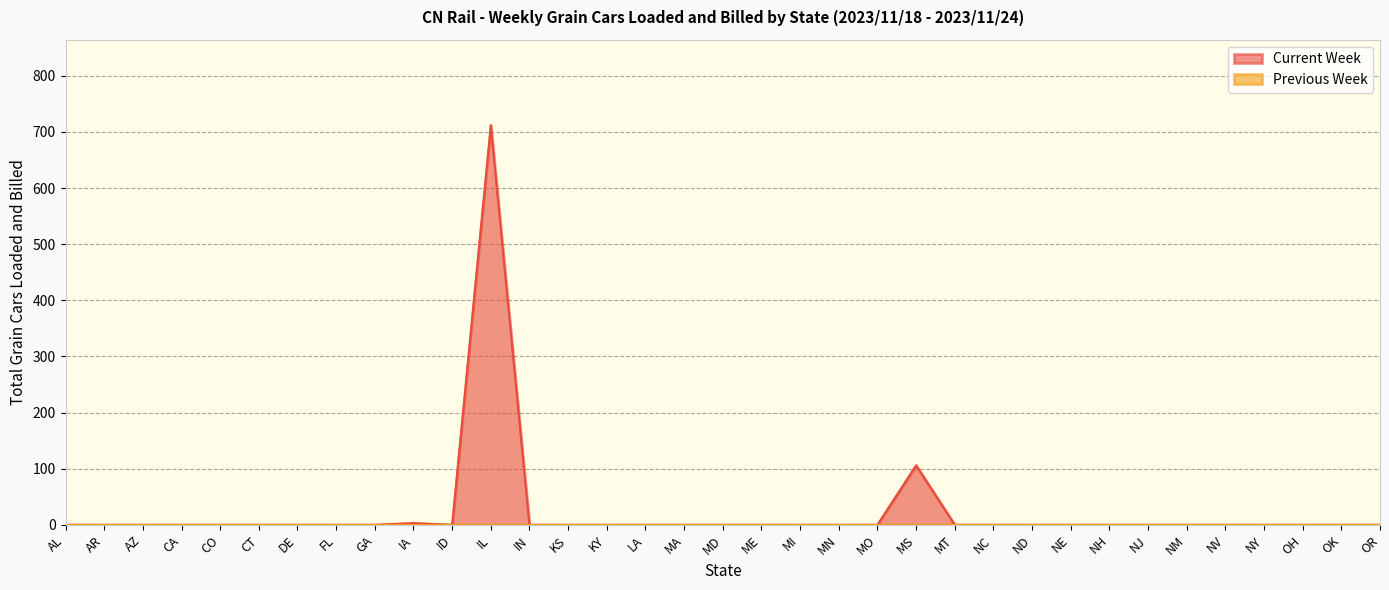

Which has a higher value, CO or NM?

CO